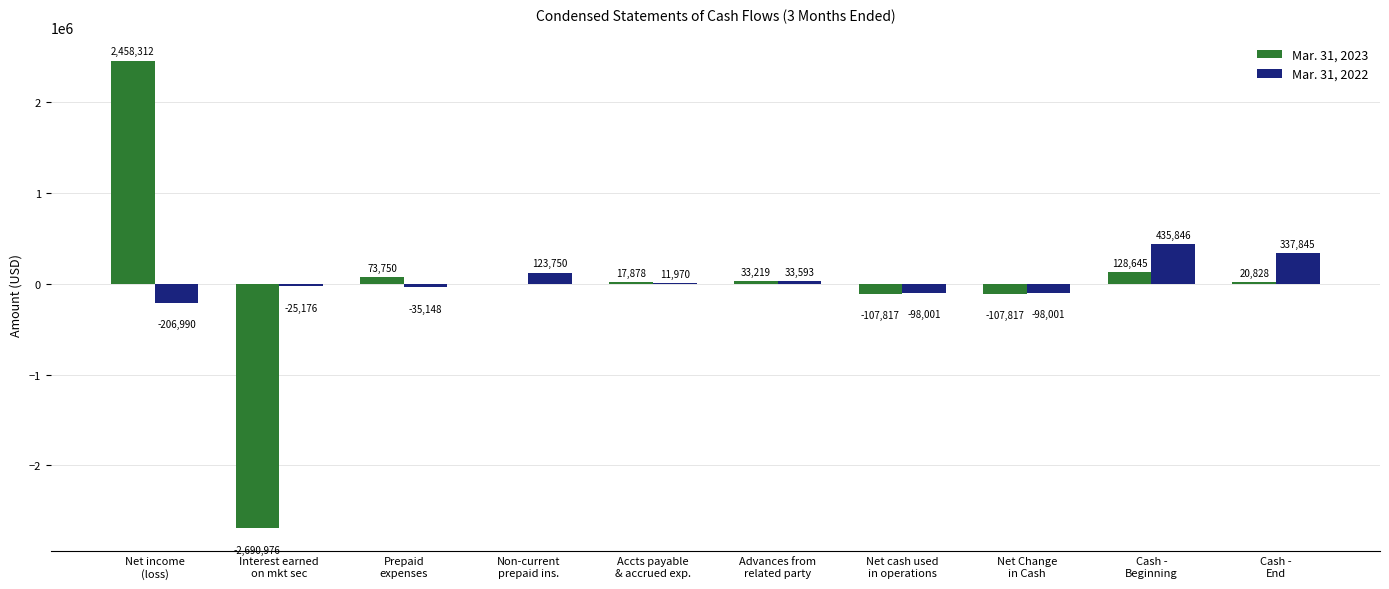

What is the total value across all series at Cash -
Beginning?

564491